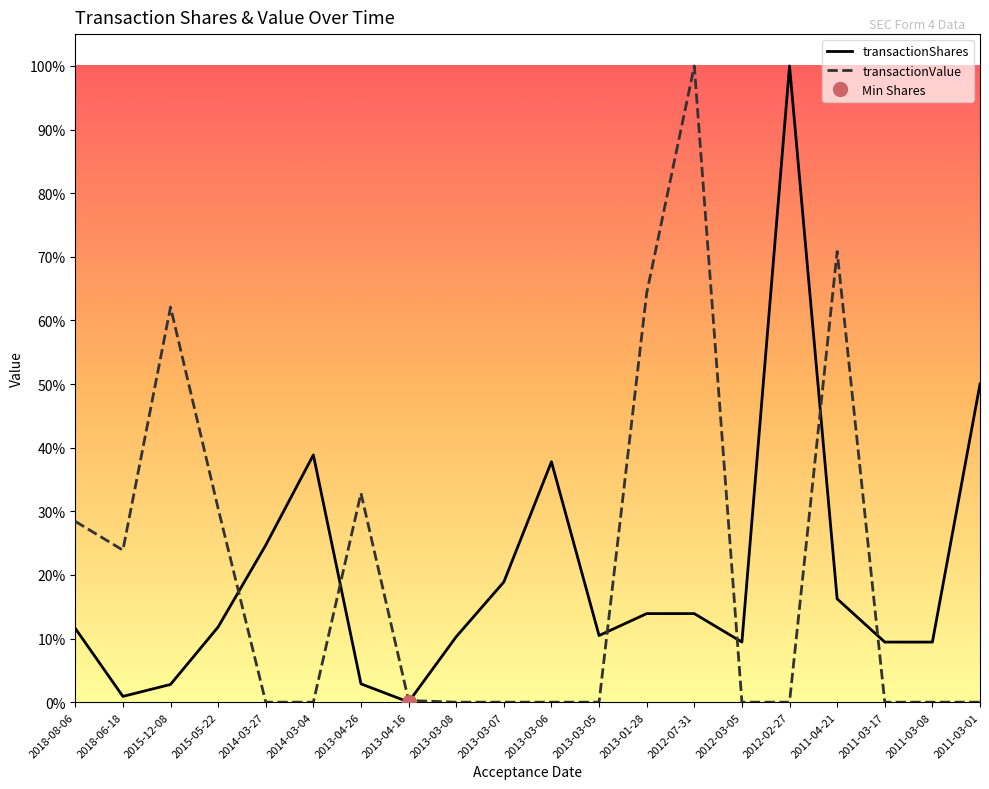

Where do transactionShares and transactionValue first cross each other?

2015-05-22 and 2014-03-27